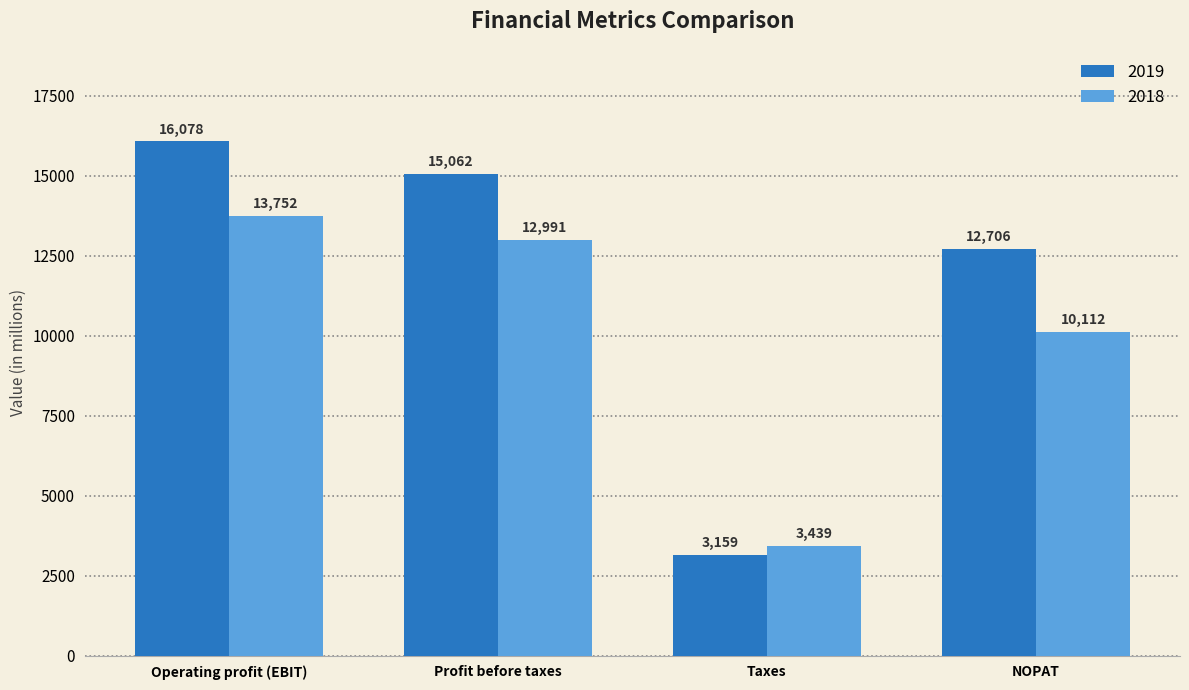

What position from the left is NOPAT?

4